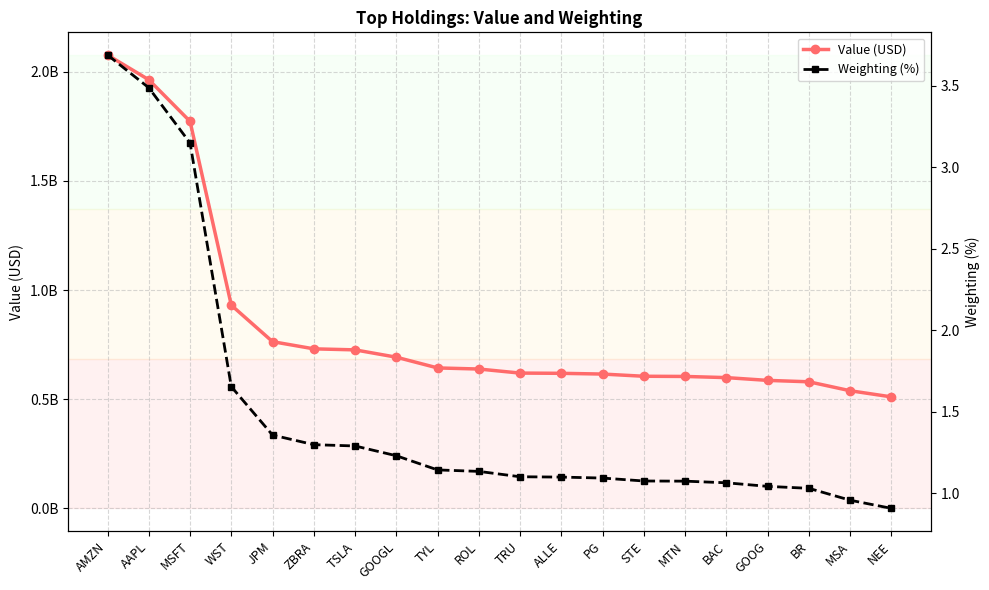

How many lines are shown in the chart?

2